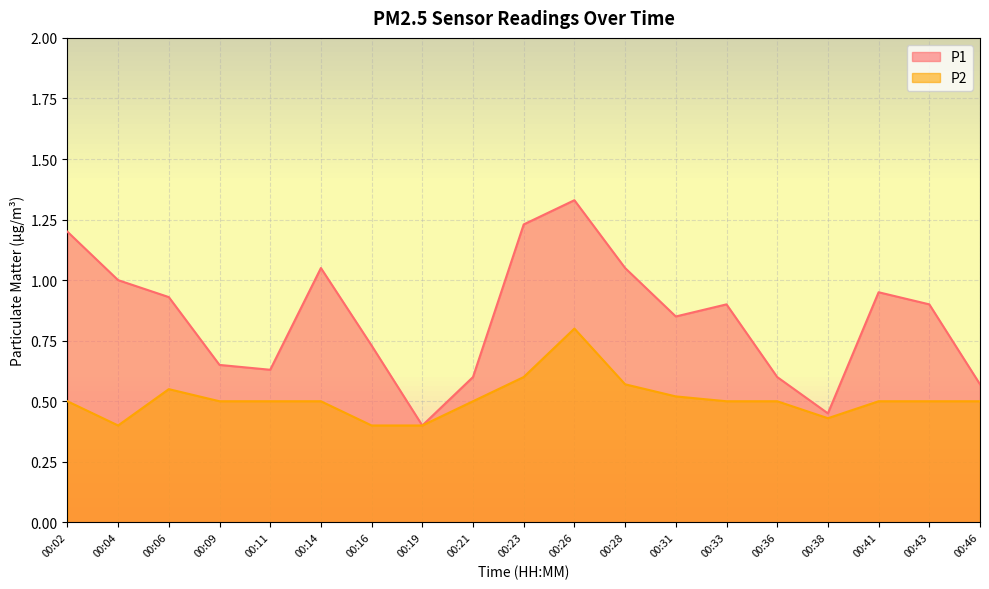

How many interior local valleys does the P1 series have?

4